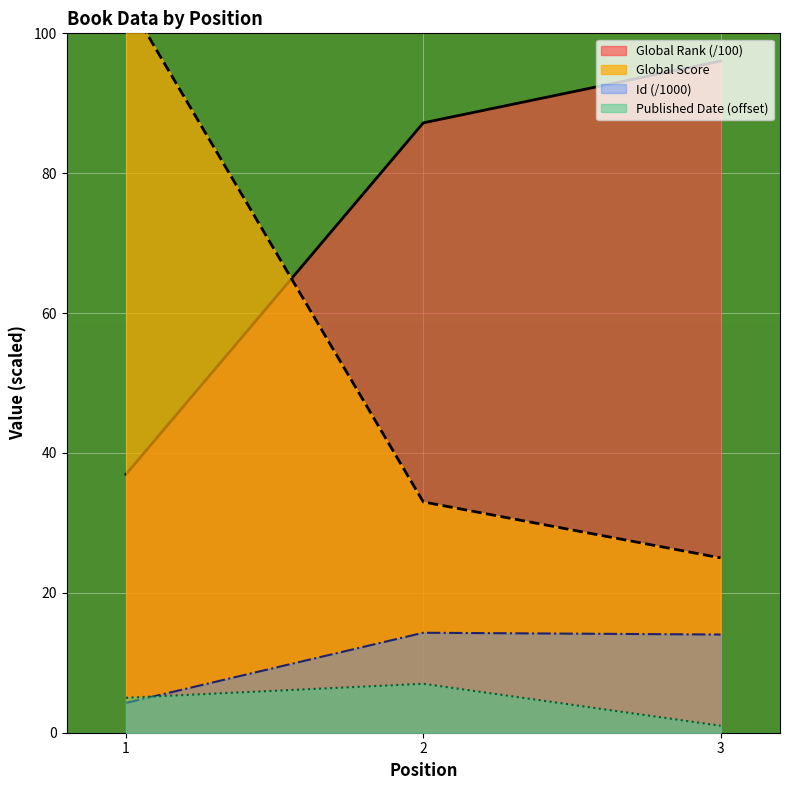

At which category is the sum across all series the highest?

1